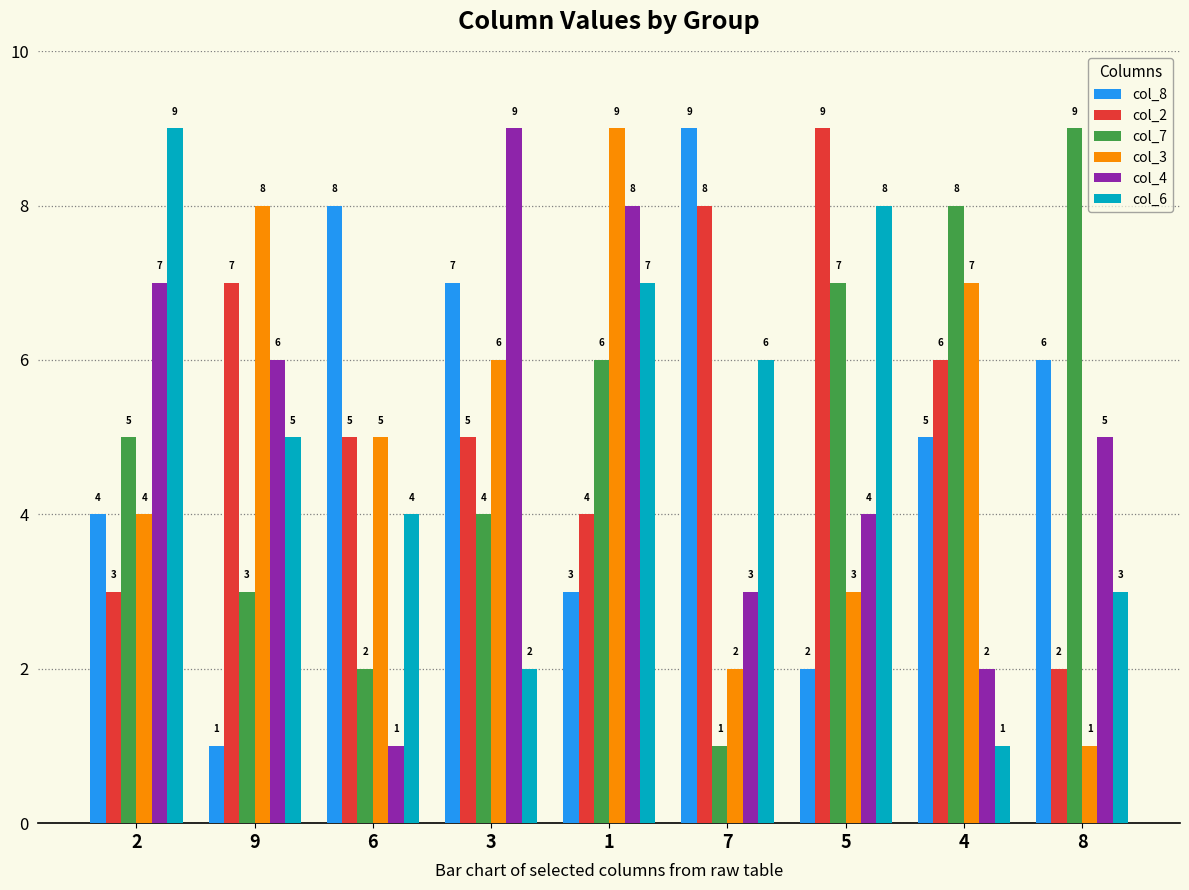

At how many categories does at least one series exceed 1?

9